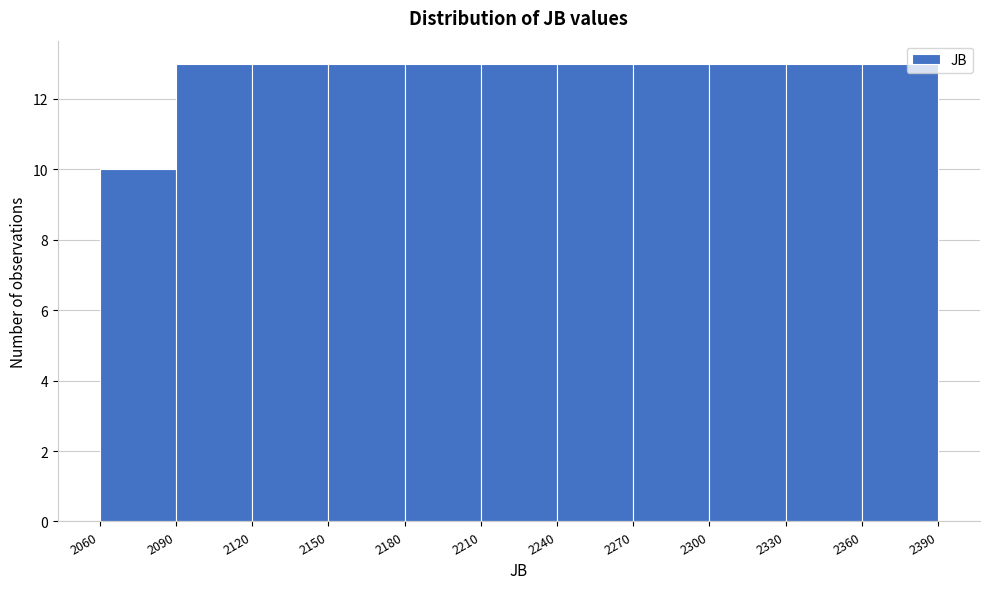

Reading left to right, transcribe this chart: for each bar, give the range it covers on the x-axis and its height. The values are not printed on the chart, so give them approximately, as read against the axis.

2060 to 2090: 10
2090 to 2120: 13
2120 to 2150: 13
2150 to 2180: 13
2180 to 2210: 13
2210 to 2240: 13
2240 to 2270: 13
2270 to 2300: 13
2300 to 2330: 13
2330 to 2360: 13
2360 to 2390: 13